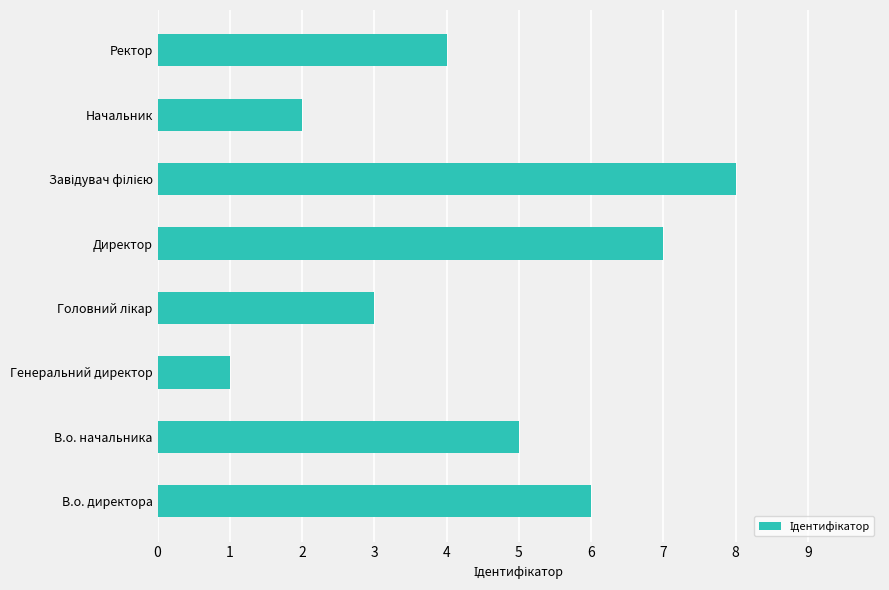

Does the chart contain any negative values?

No